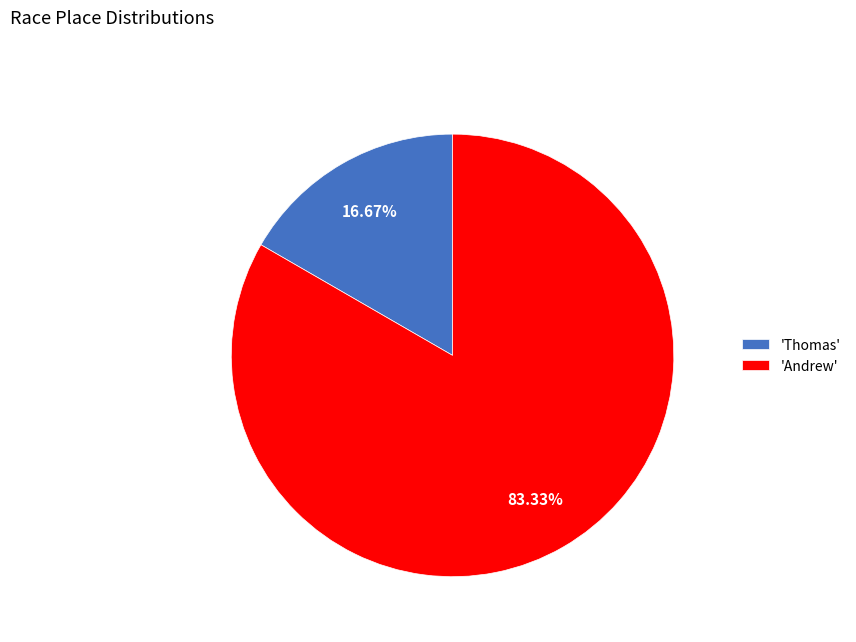

Count the number of slices in the pie.

2